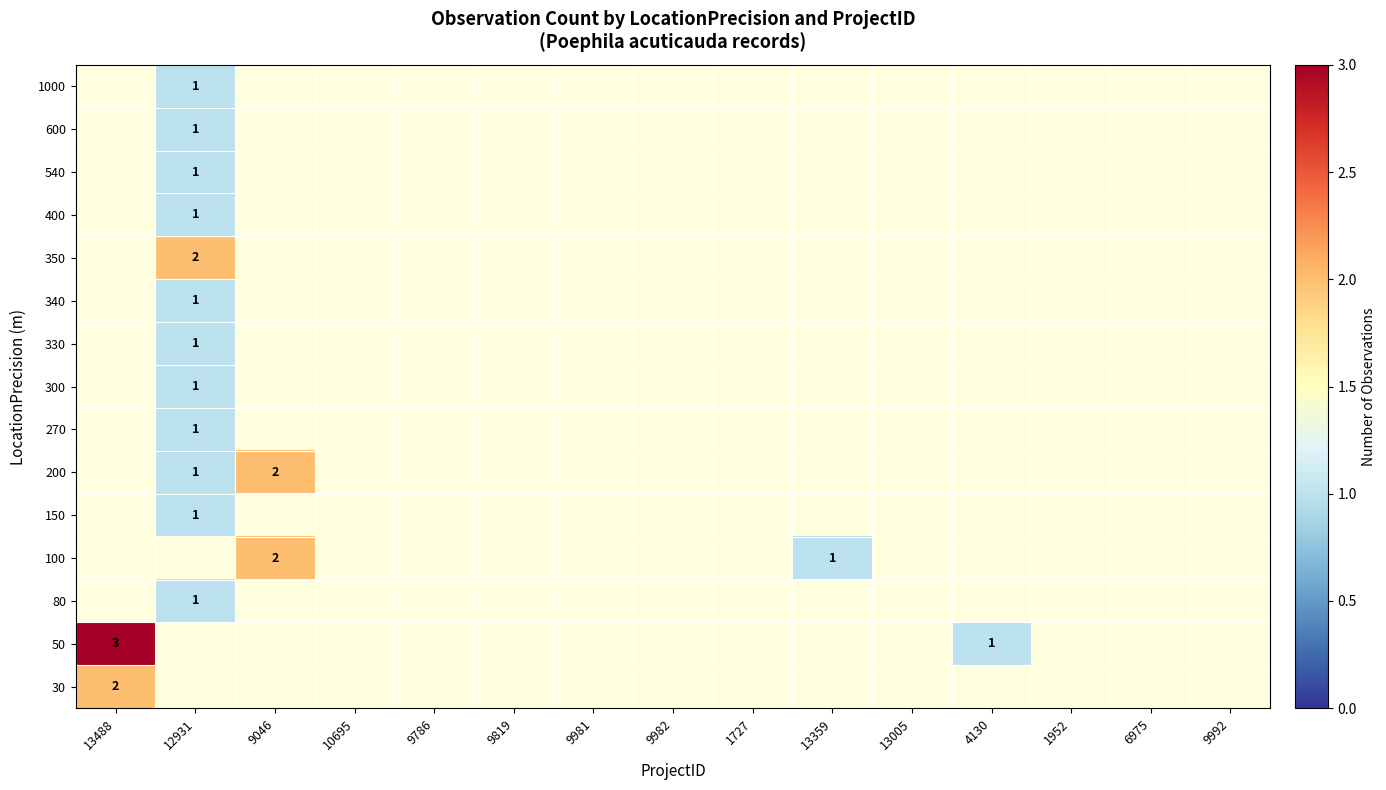

At how many categories does at least one series exceed 2?

1